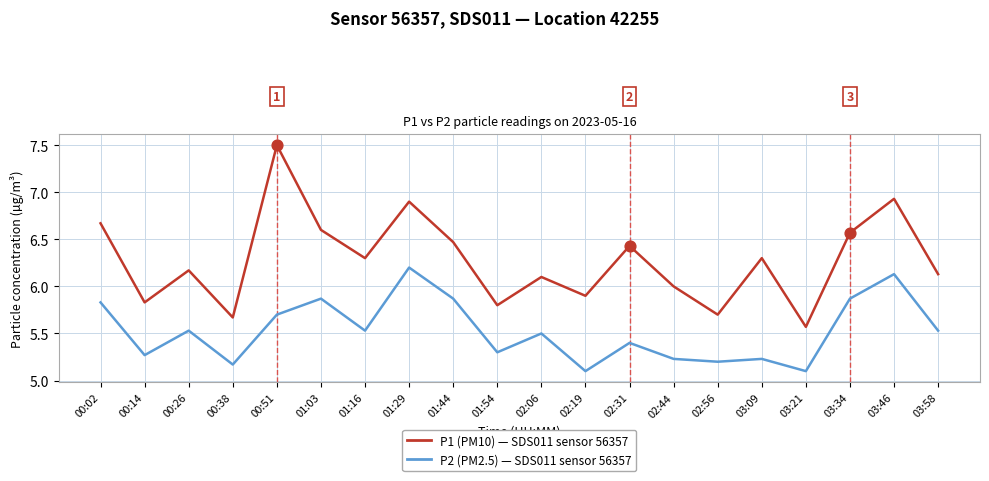

What is the difference between the highest and lowest values at 00:26?

0.6